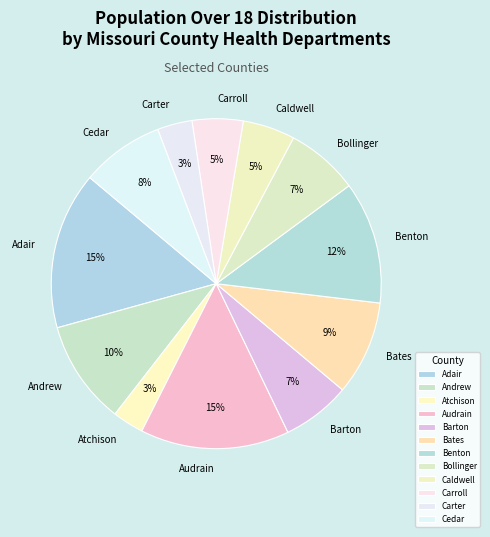

Combined, do Caldwell and Cedar account for over 50%?

No